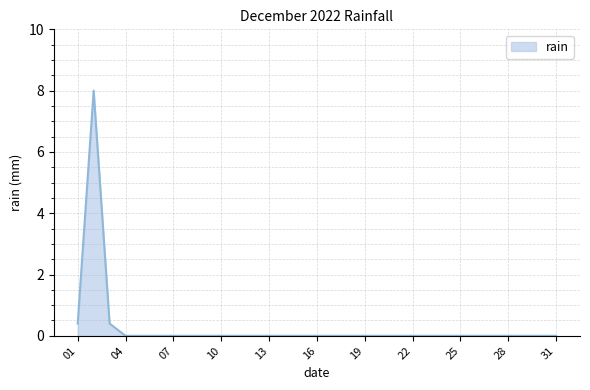

Rank the categories by value from highest to lowest.

2022-12-02, 2022-12-01, 2022-12-03, 2022-12-04, 2022-12-05, 2022-12-06, 2022-12-07, 2022-12-08, 2022-12-09, 2022-12-10, 2022-12-11, 2022-12-12, 2022-12-13, 2022-12-14, 2022-12-15, 2022-12-16, 2022-12-17, 2022-12-18, 2022-12-19, 2022-12-20, 2022-12-21, 2022-12-22, 2022-12-23, 2022-12-24, 2022-12-25, 2022-12-26, 2022-12-27, 2022-12-28, 2022-12-29, 2022-12-30, 2022-12-31